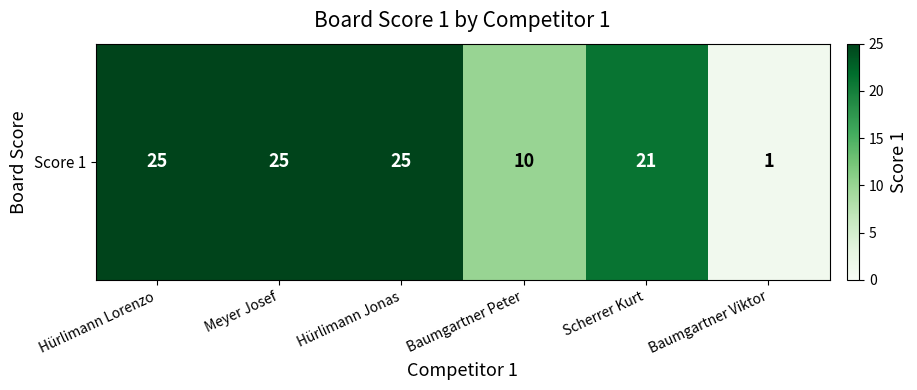

What is the ratio of the value at Baumgartner Peter to the value at Meyer Josef?

0.4